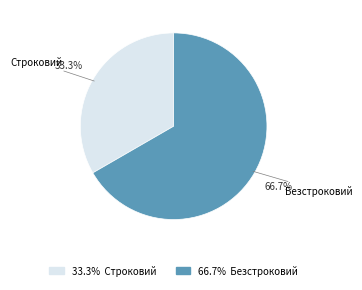

Is there a majority slice in this chart?

Yes